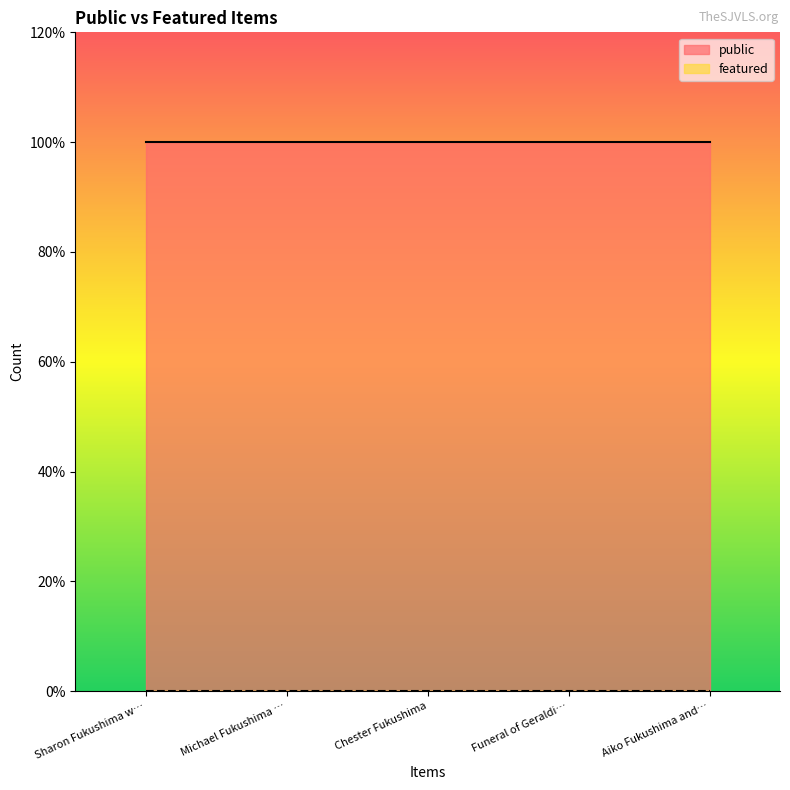

What is the sum of all public values?

5